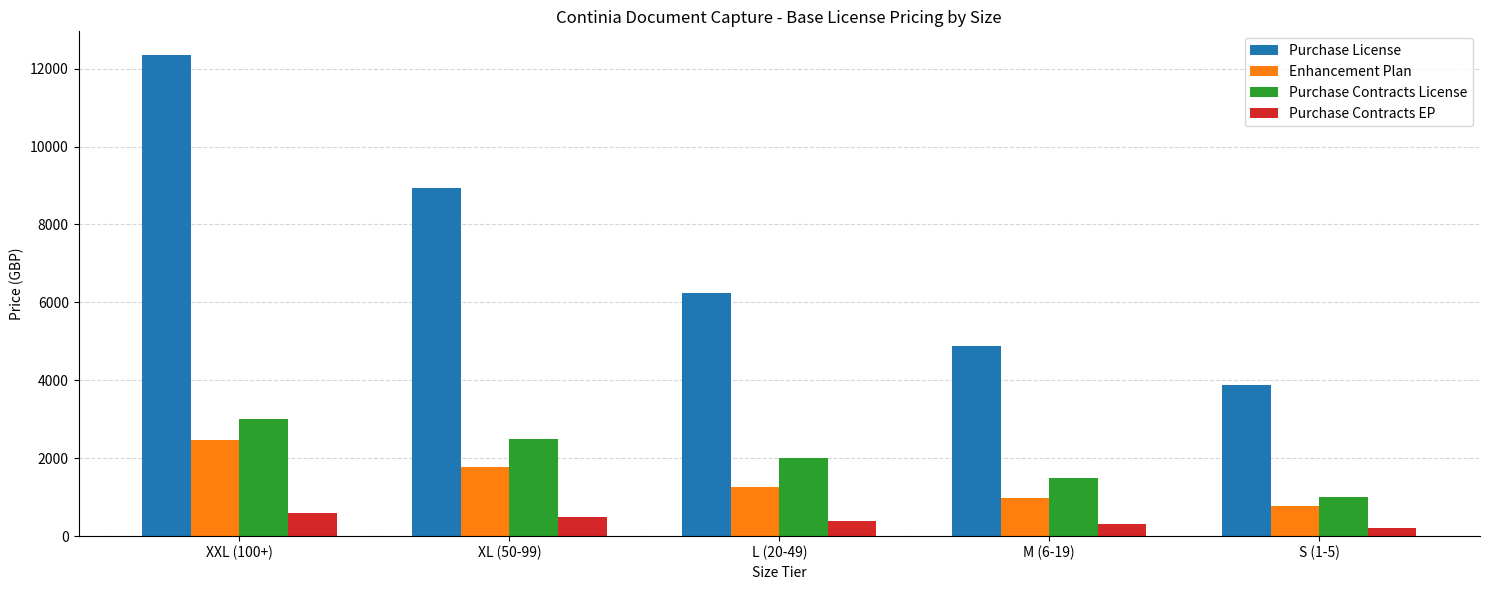

Read the Purchase Contracts EP value at XXL (100+), to the nearest 50.

600